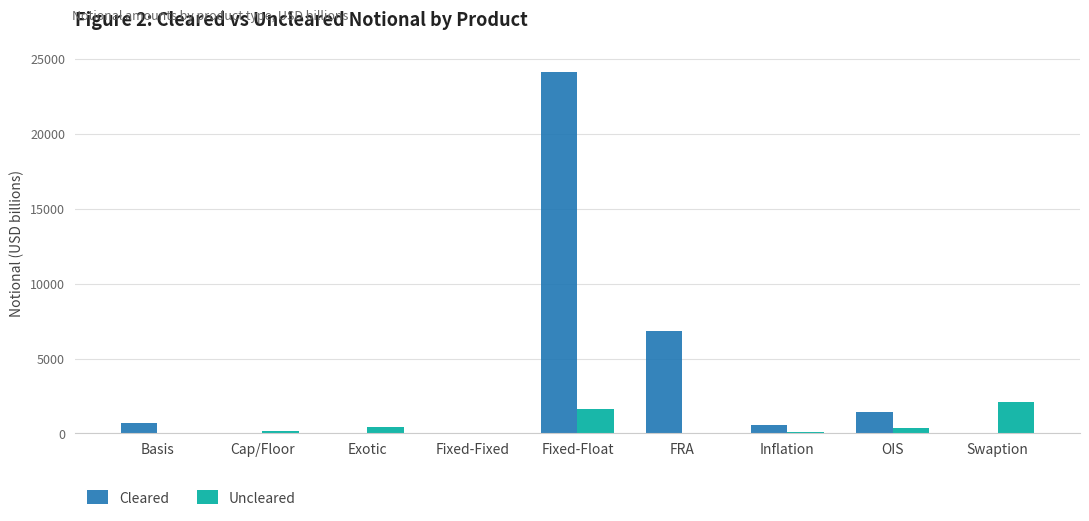

What is the maximum value shown in the chart?

24159